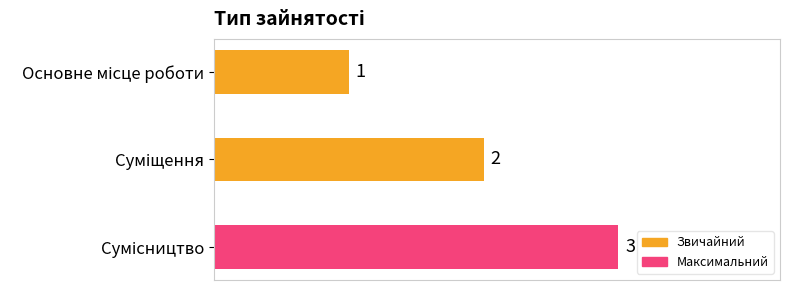

What is the sum of all values?

6